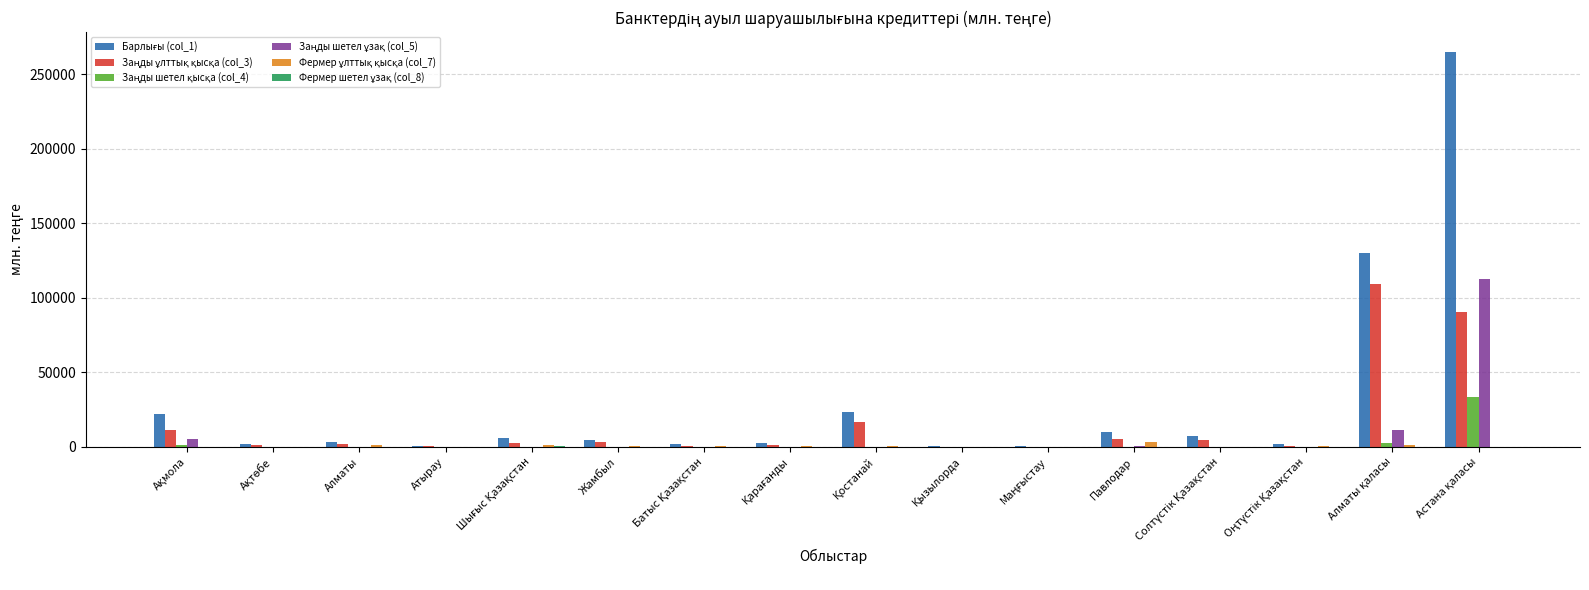

How many series are shown in this chart?

6